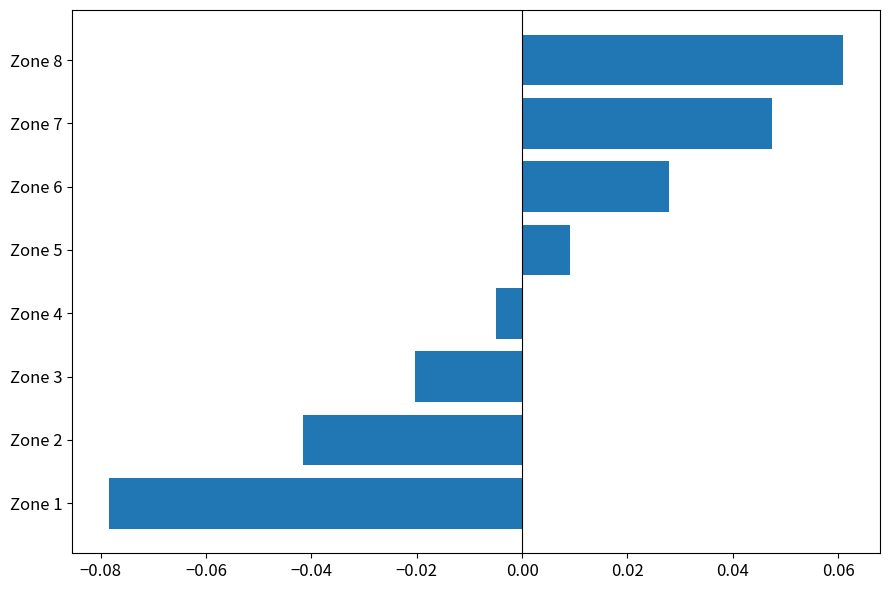

List the labels in order of value, smallest first.

Zone 1, Zone 2, Zone 3, Zone 4, Zone 5, Zone 6, Zone 7, Zone 8